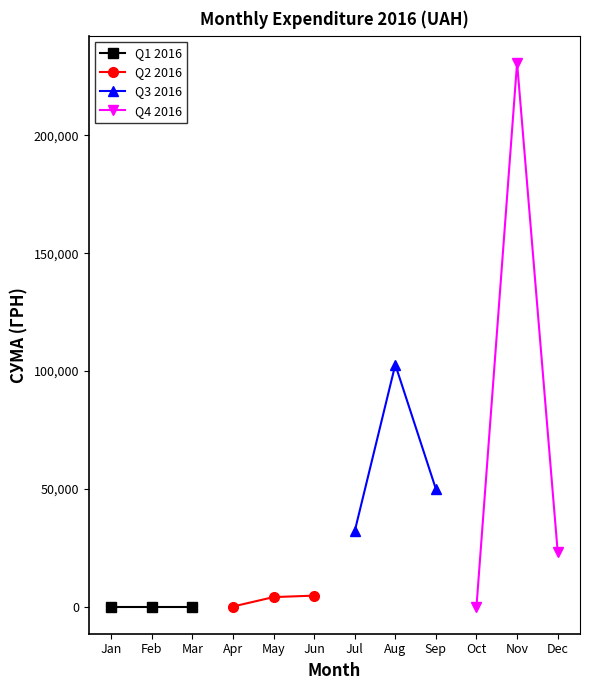

What is the difference between the maximum and minimum values in the Q4 2016 series?

230842.2